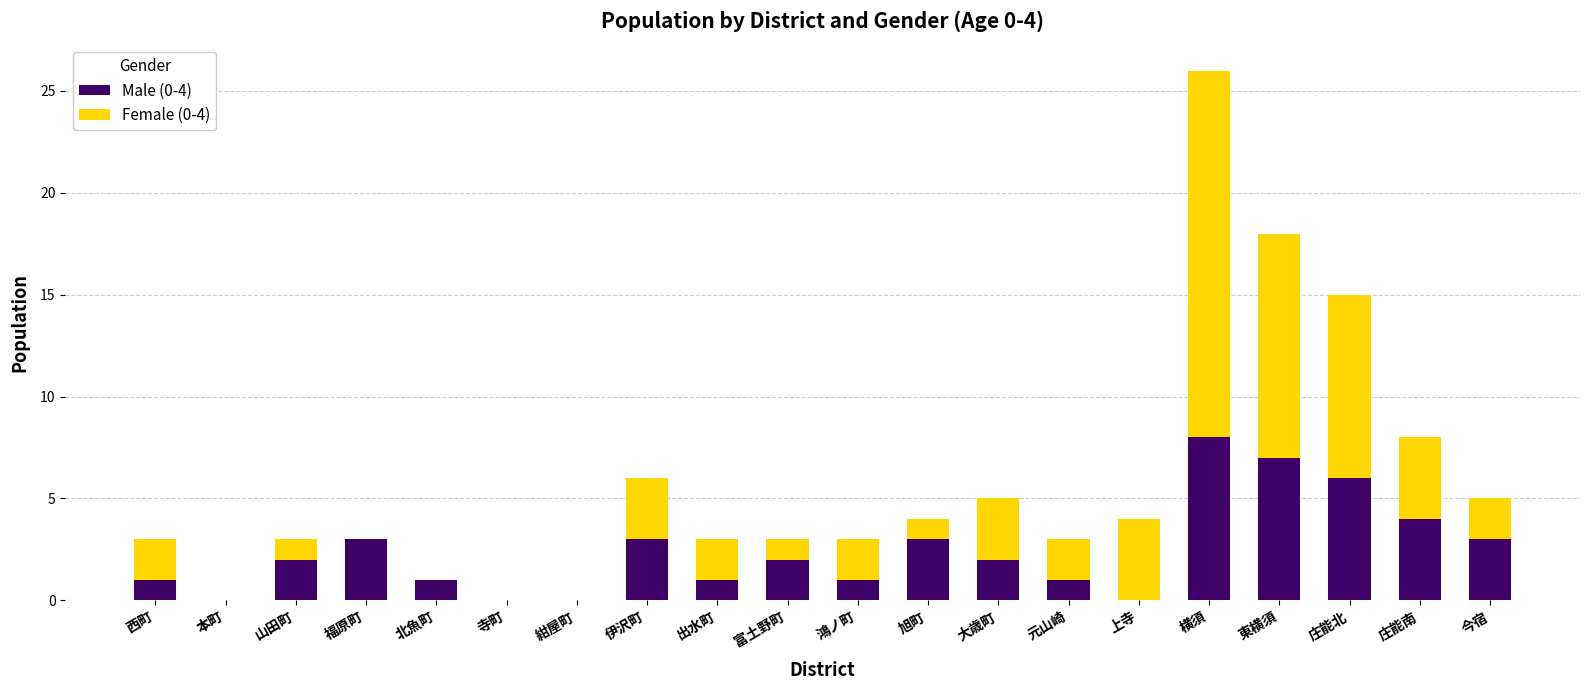

The value of Male (0-4) at 西町 is 1. True or false?

True